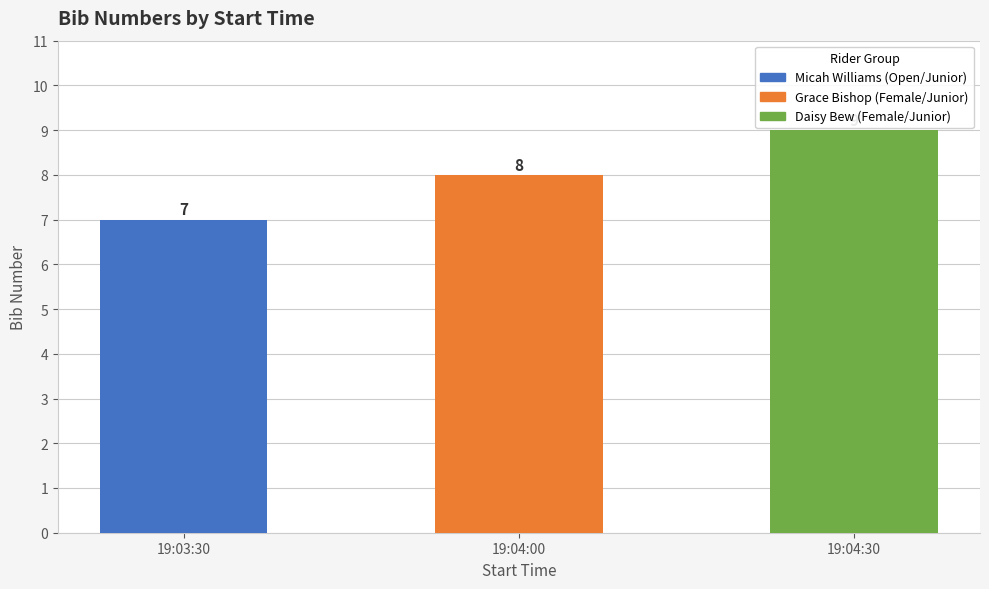

What is the sum of all values?

24